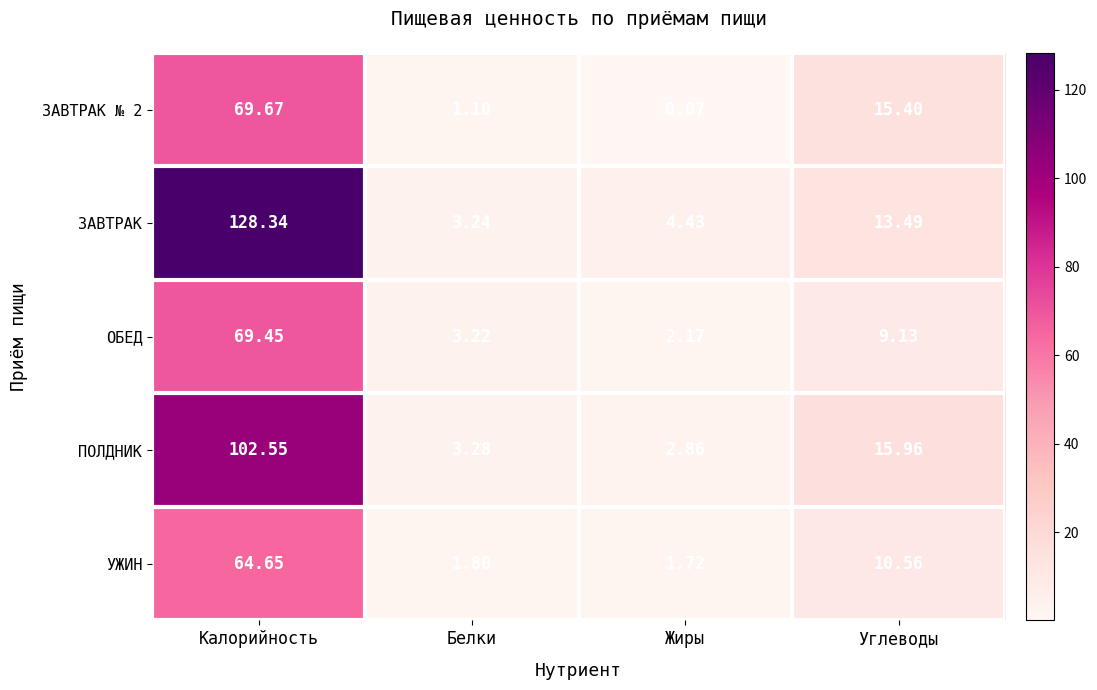

What is the difference between the highest and lowest values at Калорийность?

63.7